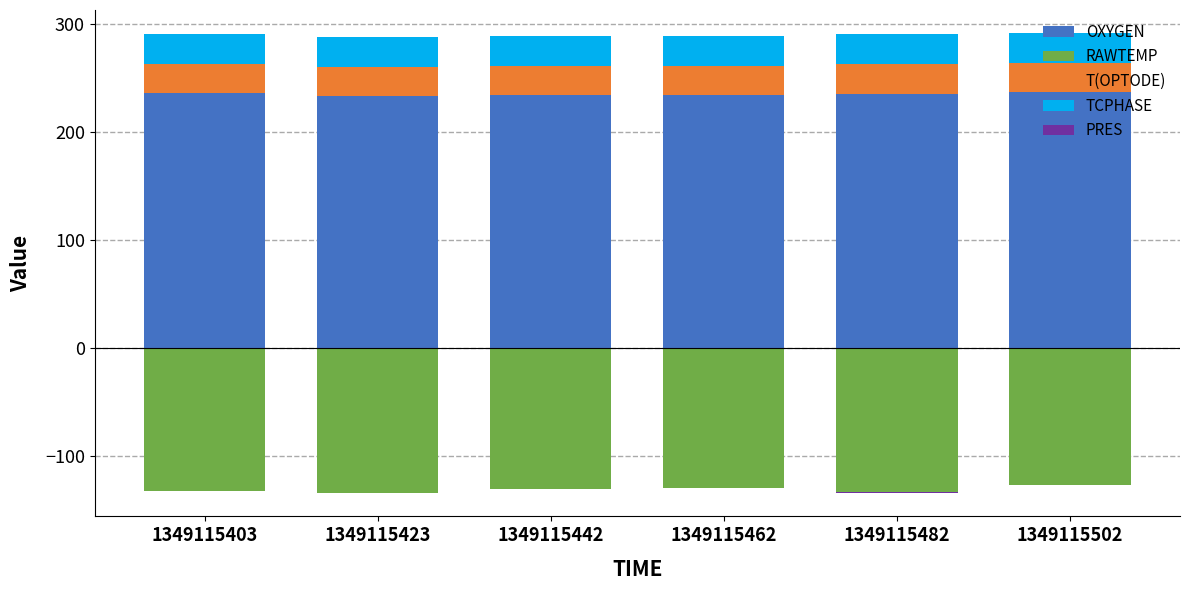

Which series has the largest total across all categories?

OXYGEN